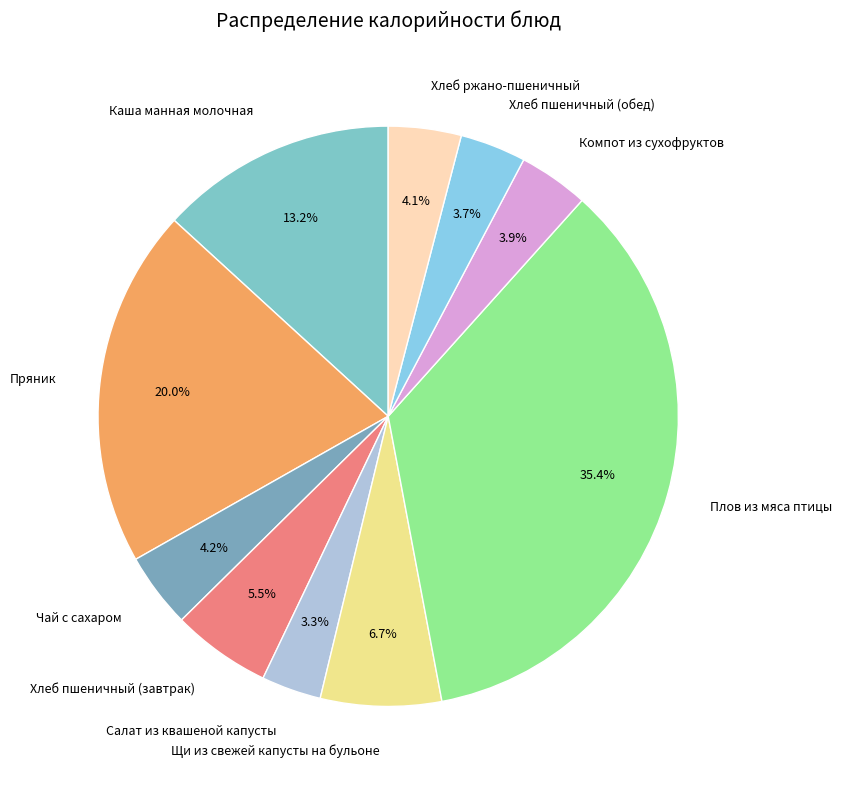

True or false: Щи из свежей капусты на бульоне accounts for 13% of the total.

False